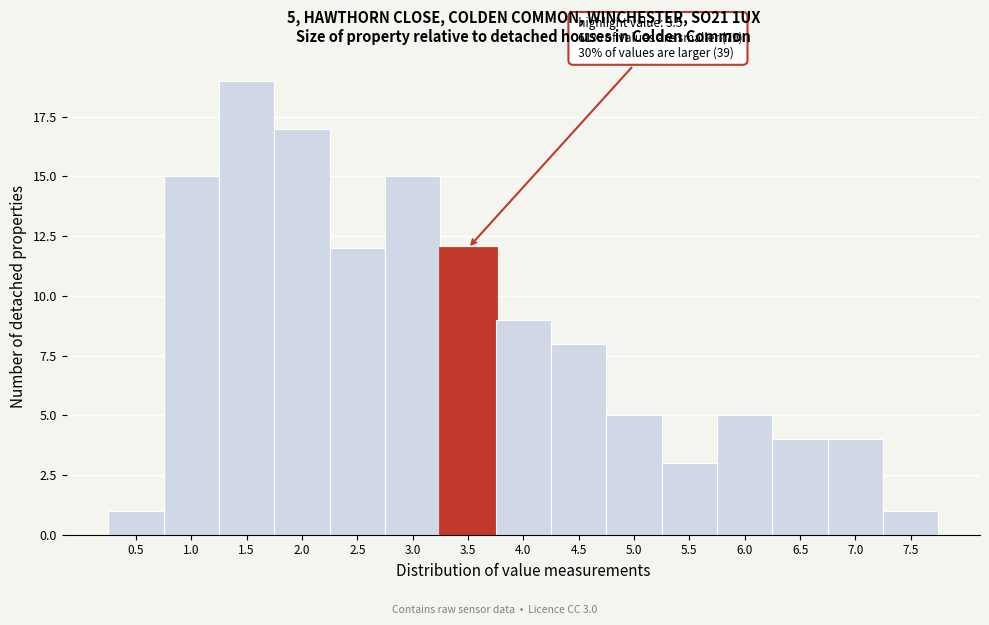

Reading right to left, list all the values displayed in this chart.

1	4	4	5	3	5	8	9	12	15	12	17	19	15	1